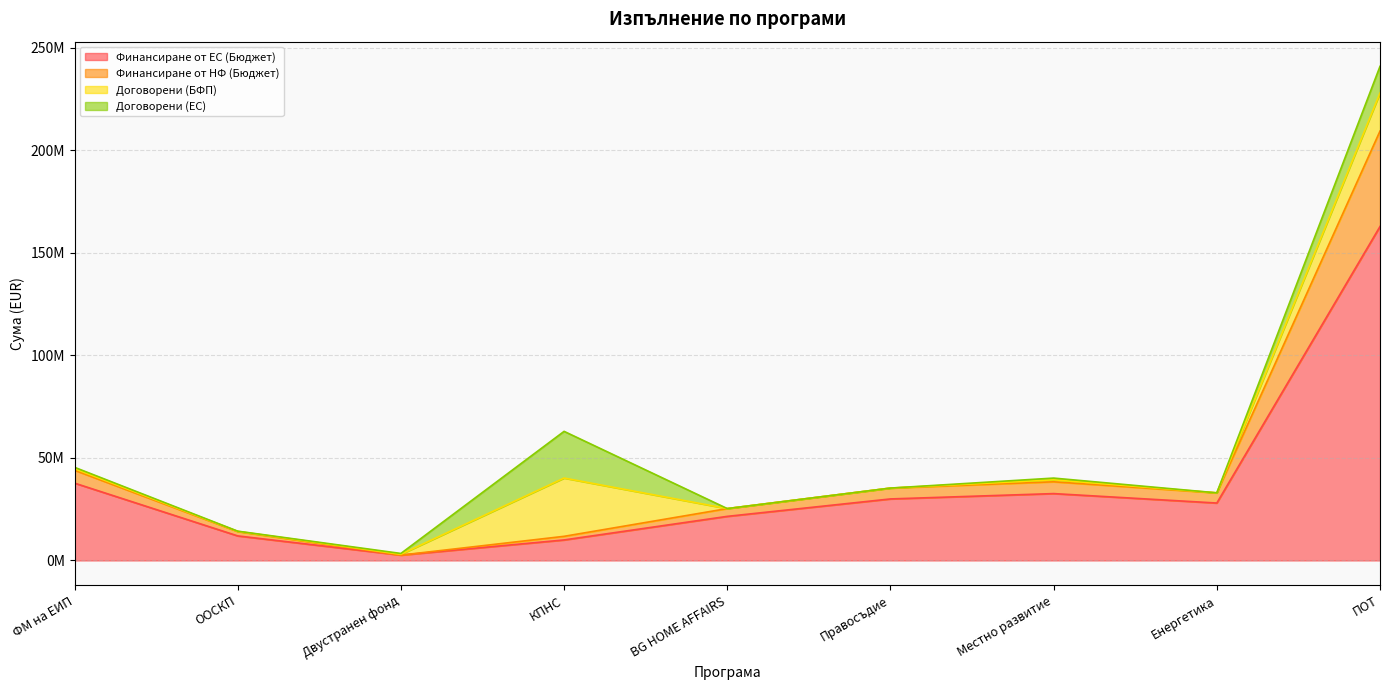

The Финансиране от НФ (Бюджет) series shows 62154768.3 at Местно развитие. True or false?

False